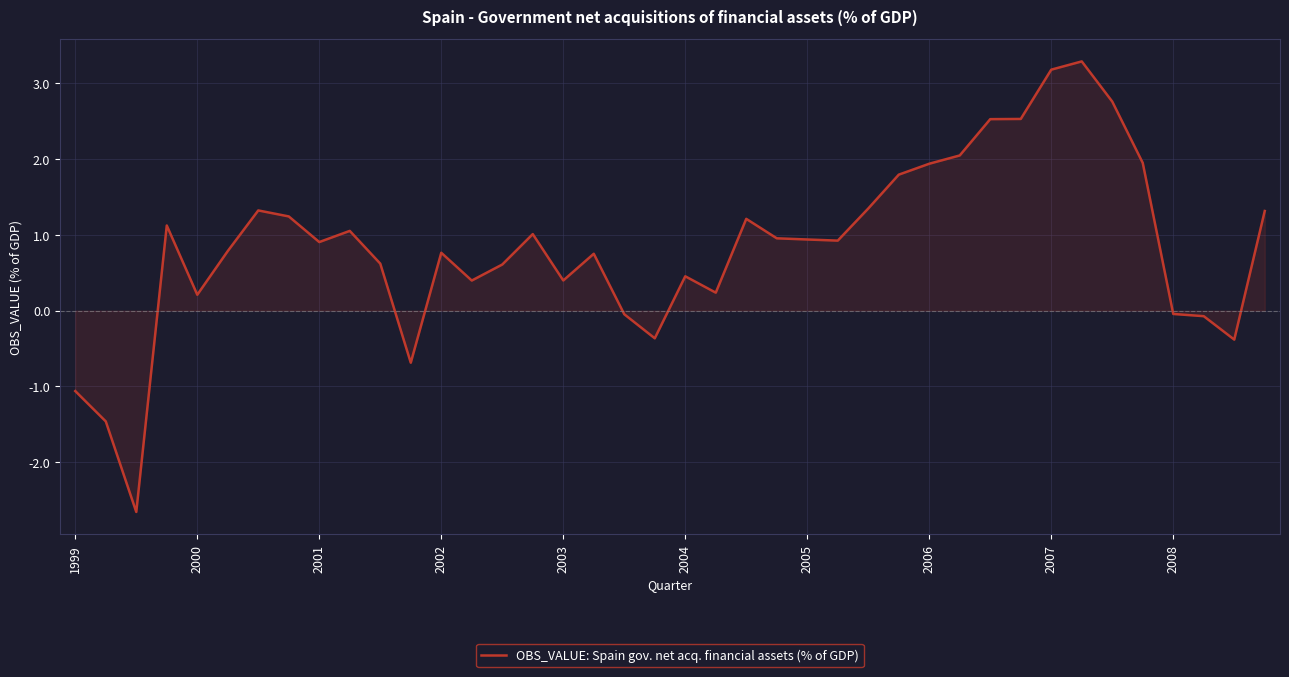

How many series are shown in this chart?

1